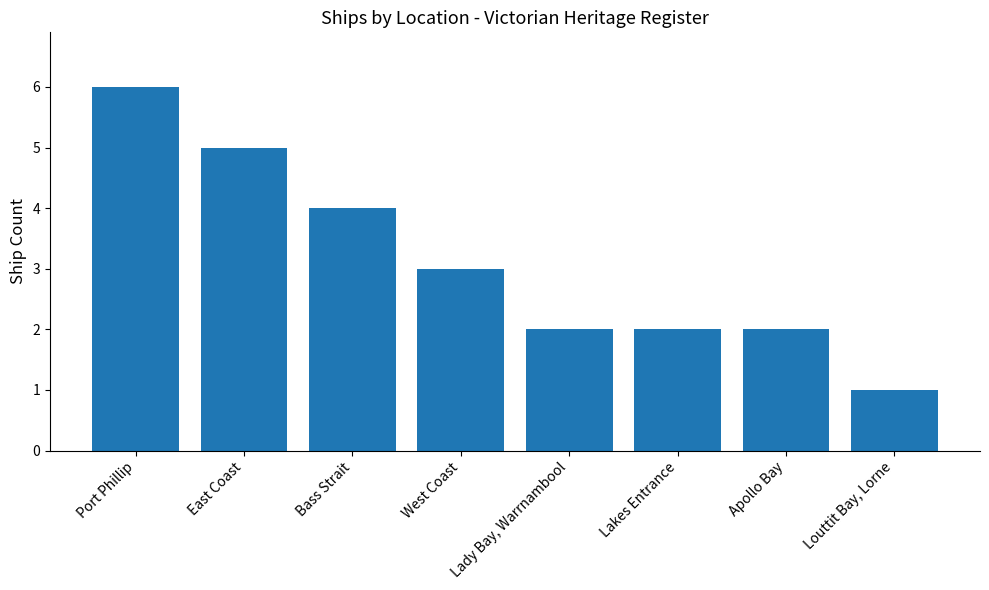

What is the greatest value displayed?

6